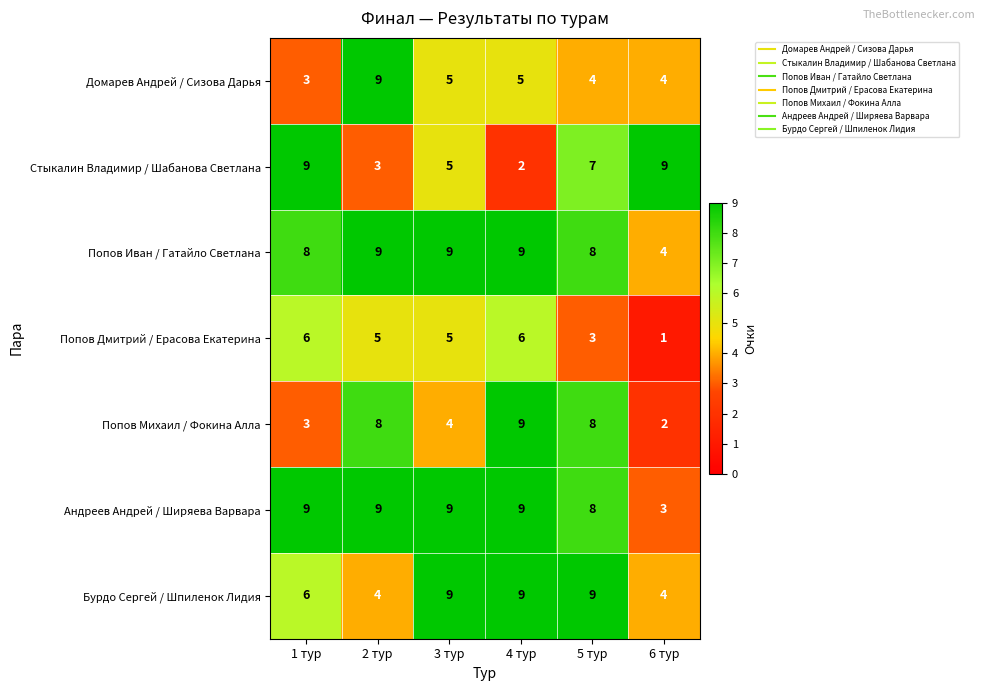

What is the minimum value shown in the chart?

1